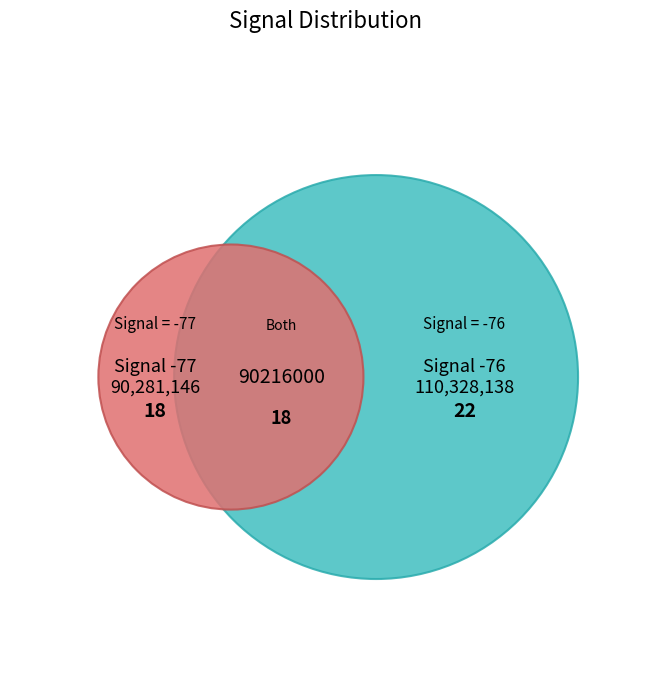

Between 33 and 27, which is larger?

33